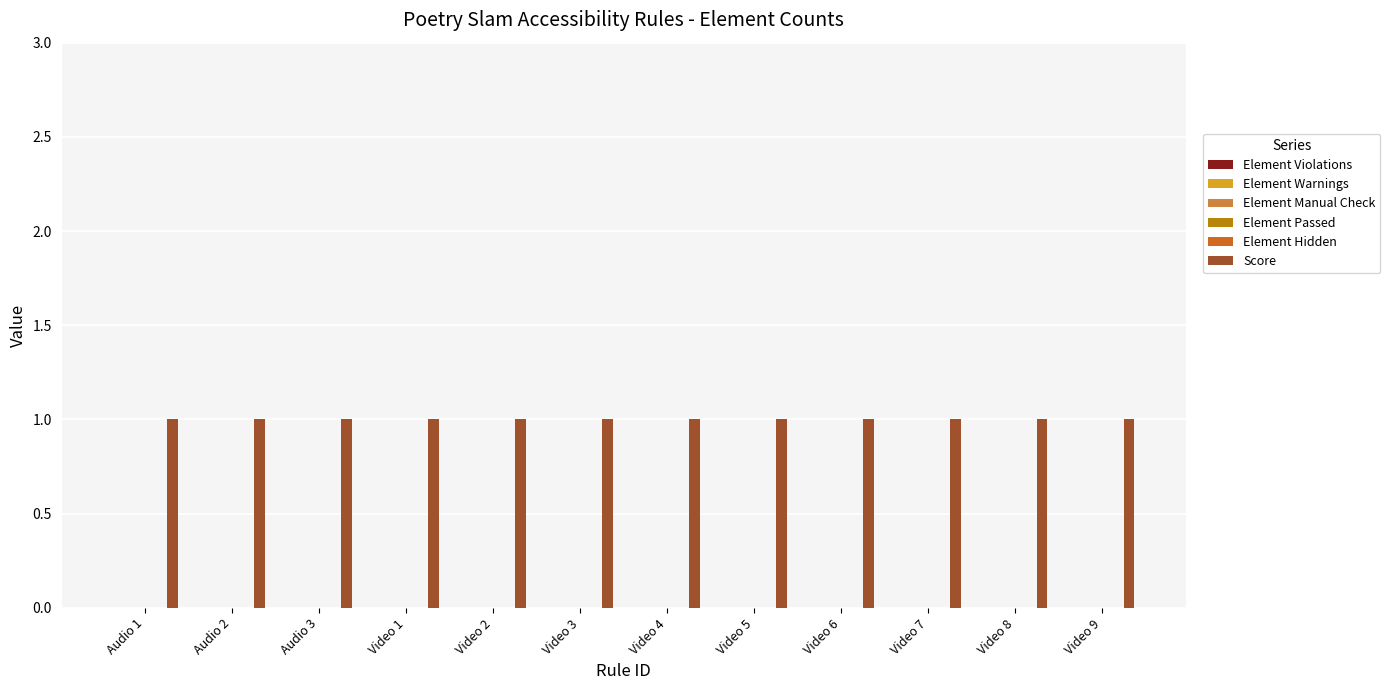

Count the number of categories in the chart.

12